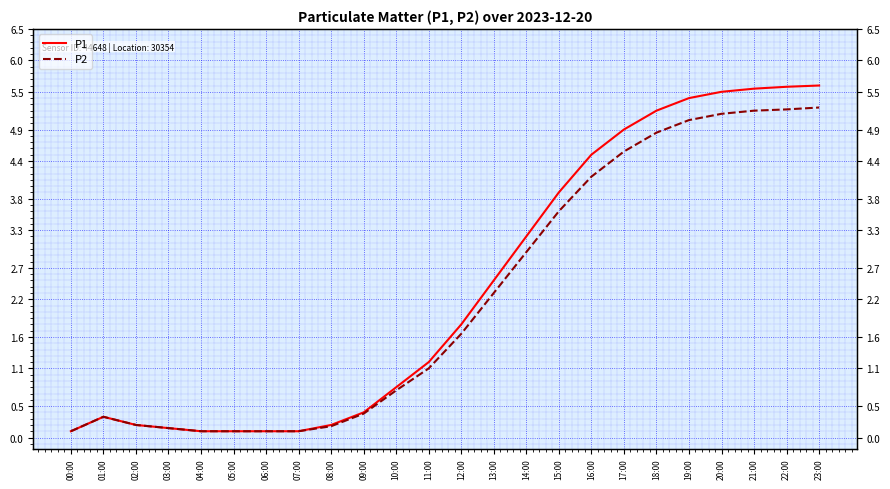

What are all the series names shown in the legend?

P1, P2